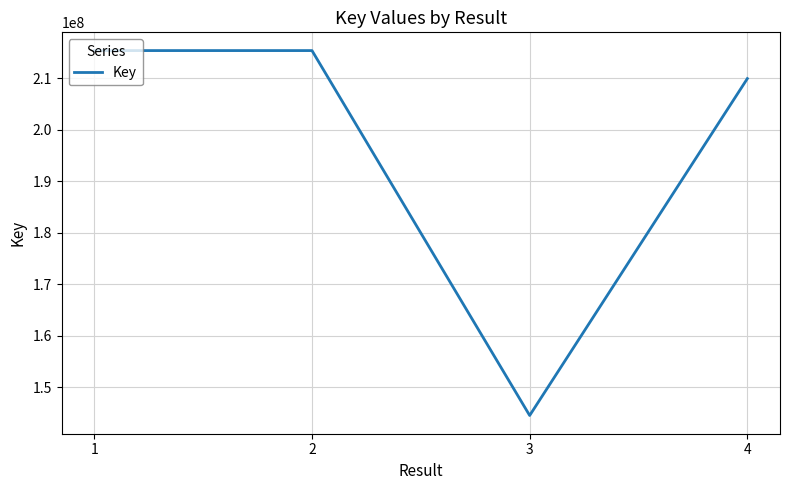

True or false: the data shows 215400167 at 2.

True